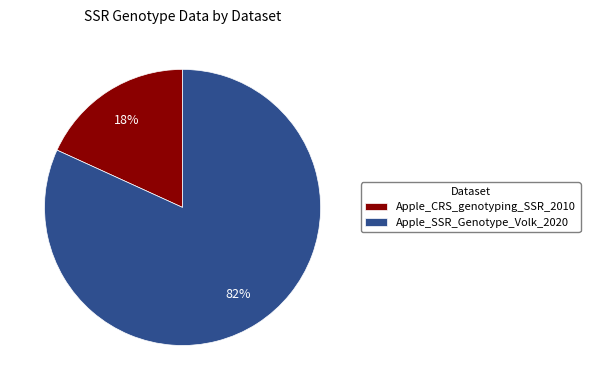

Is there any slice that represents more than half of the pie?

Yes